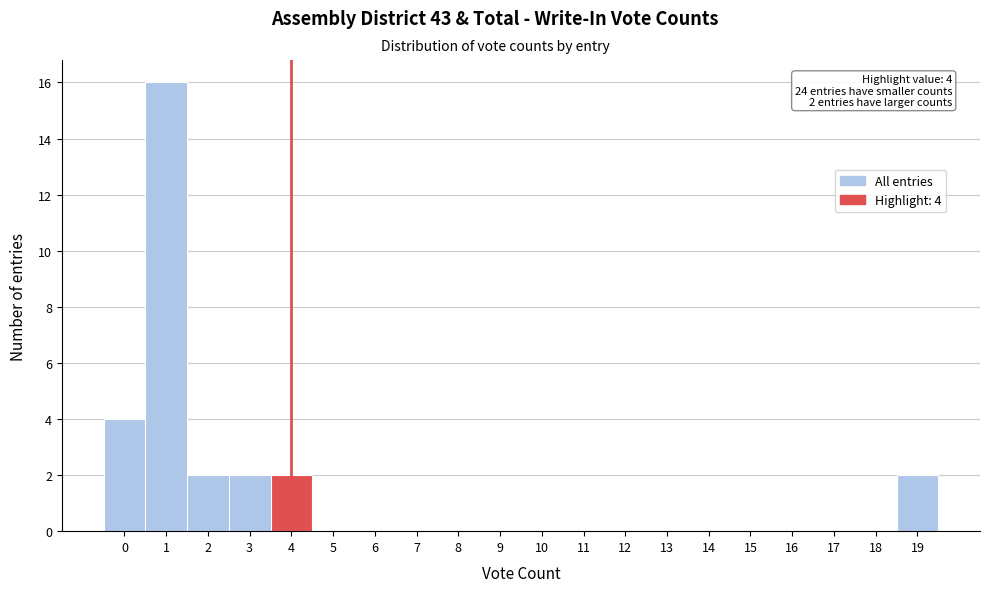

Over which range of the x-axis is the bar tallest?

0.5 to 1.5